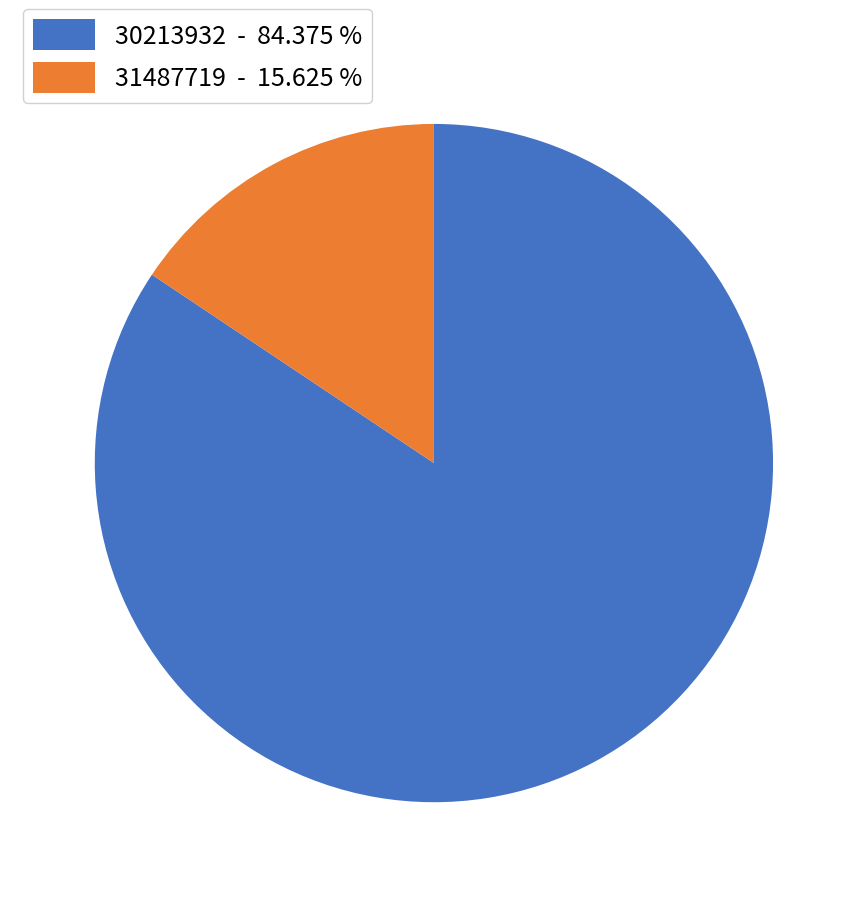

Which has a higher value, 30213932 or 31487719?

30213932